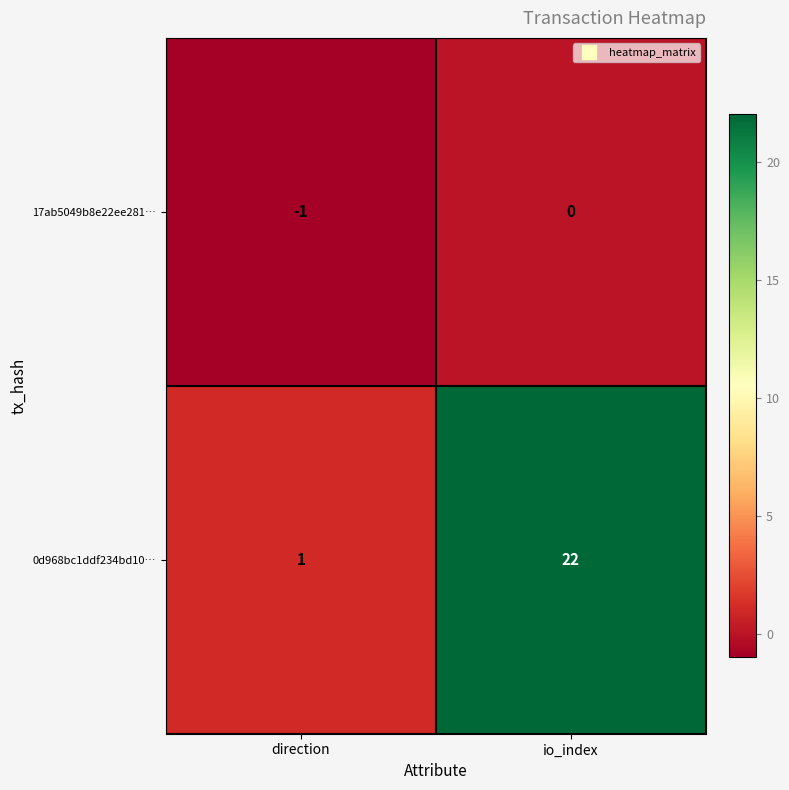

At which label is 0d968bc1ddf234bd10… closest to 11?

direction